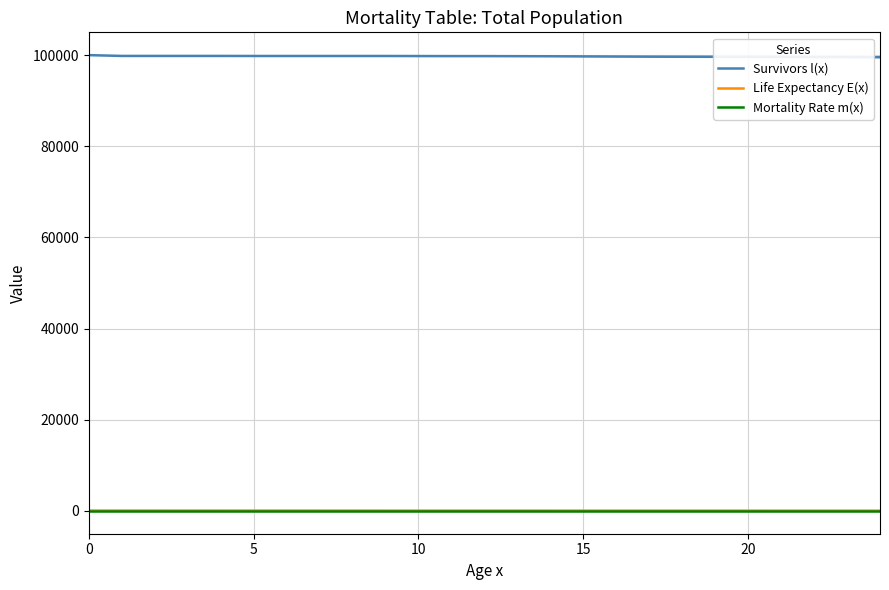

What is the difference between the maximum and minimum values in the Survivors l(x) series?

467.0